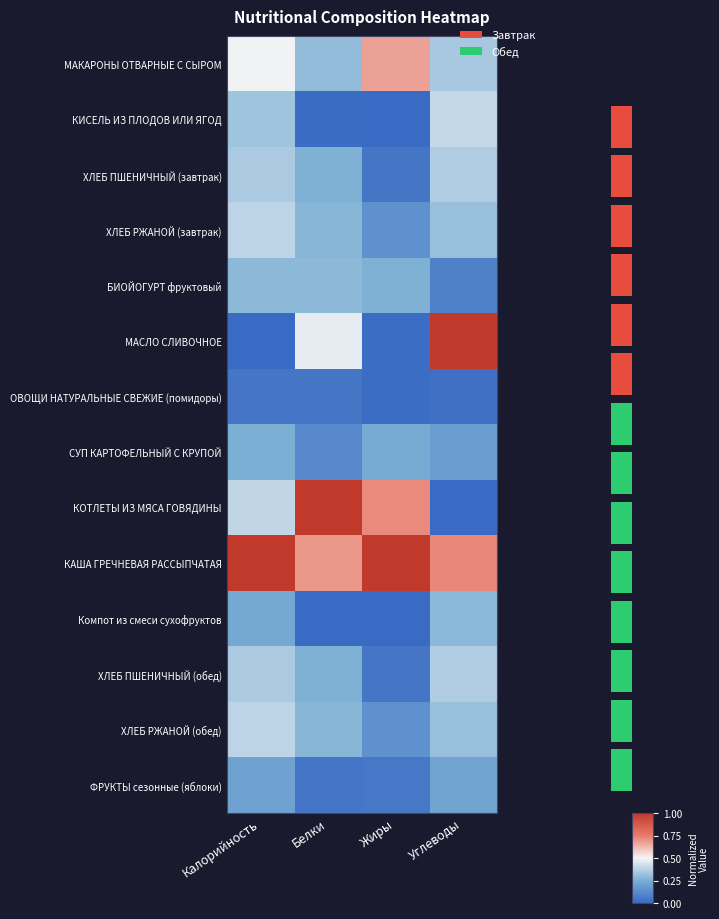

How many data points in КОТЛЕТЫ ИЗ МЯСА ГОВЯДИНЫ are above 0?

3